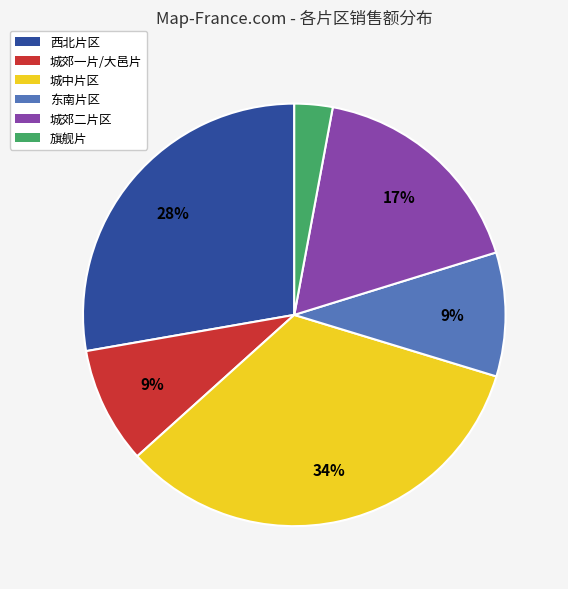

Do 城郊二片区 and 旗舰片 together represent more than half of the pie?

No